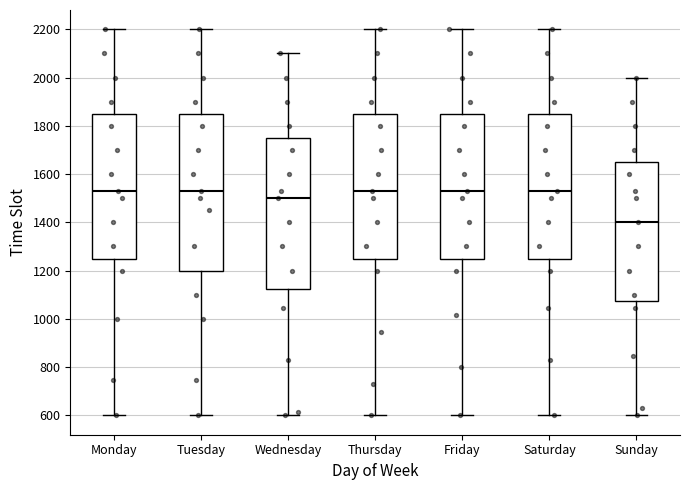

Comparing the boxes themselves (not the whiskers), which one is the tallest?

Tuesday